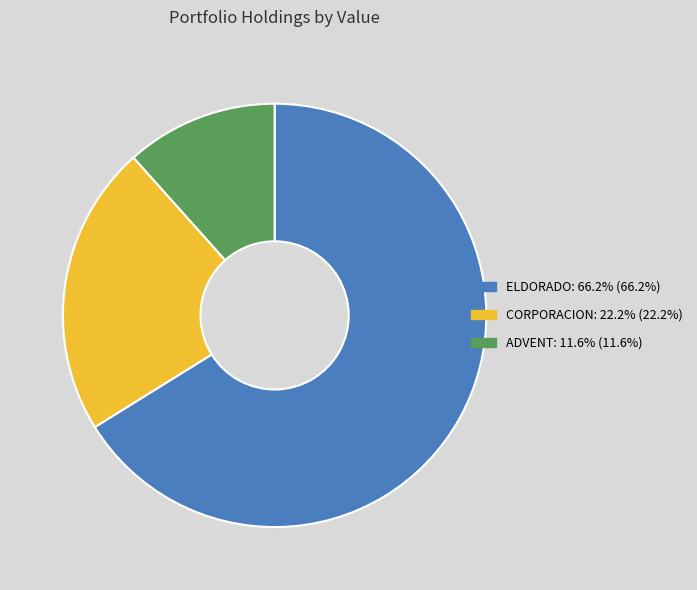

Is there any slice that represents more than half of the pie?

Yes